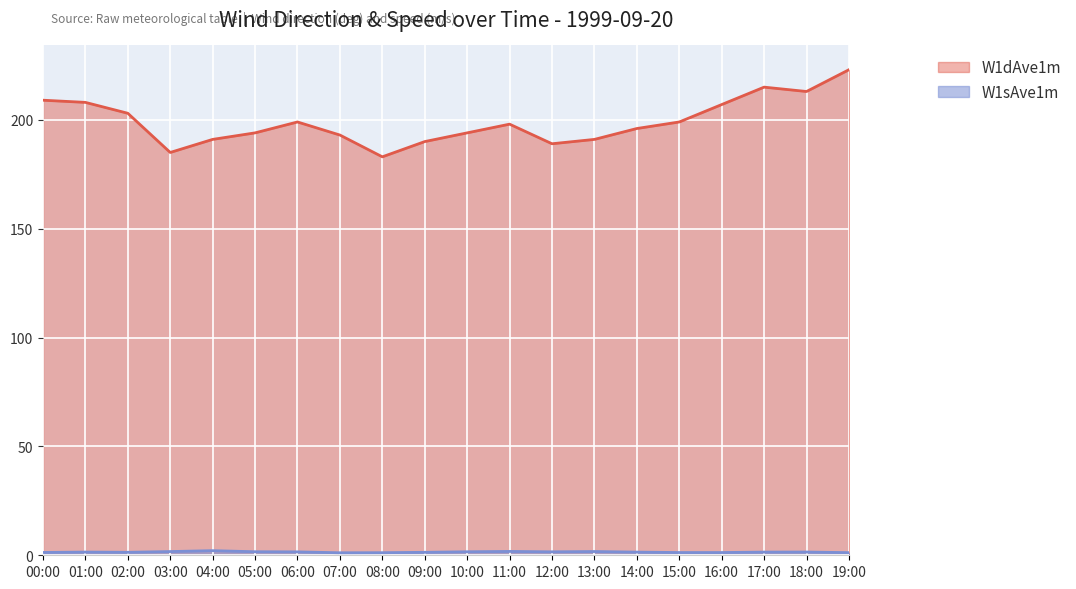

Read the W1dAve1m value at 10:00.

194.0